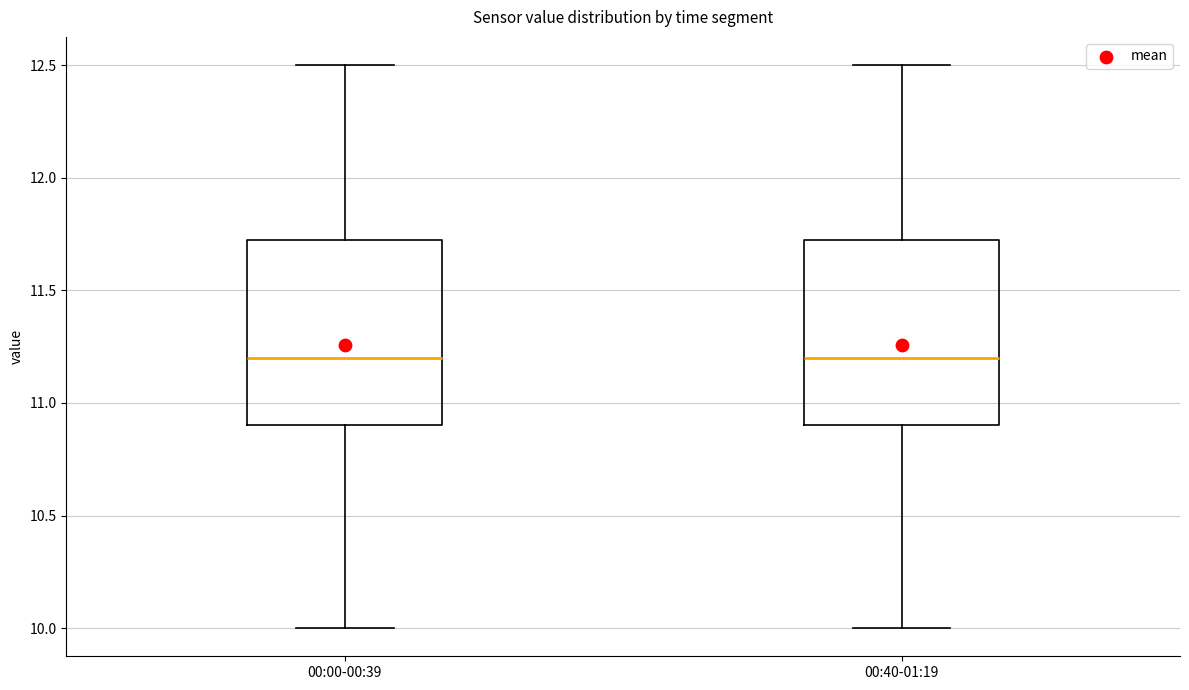

Where is the upper edge of the box for 00:40-01:19 on the y-axis? The values are not printed on the chart, so give them approximately, as read against the axis.

11.75